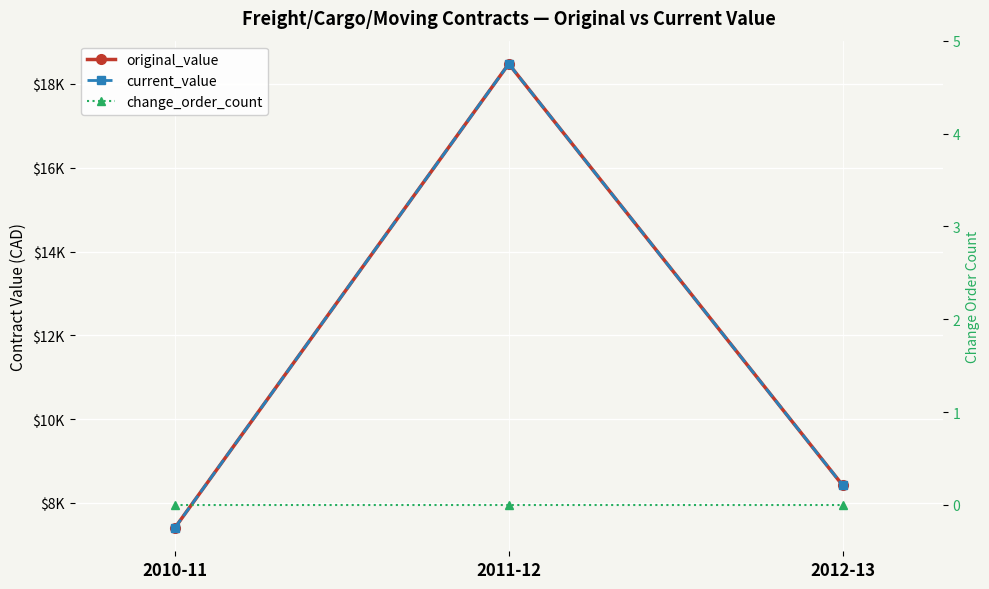

Rank the series at 2010-11 from highest to lowest value.

original_value, current_value, change_order_count